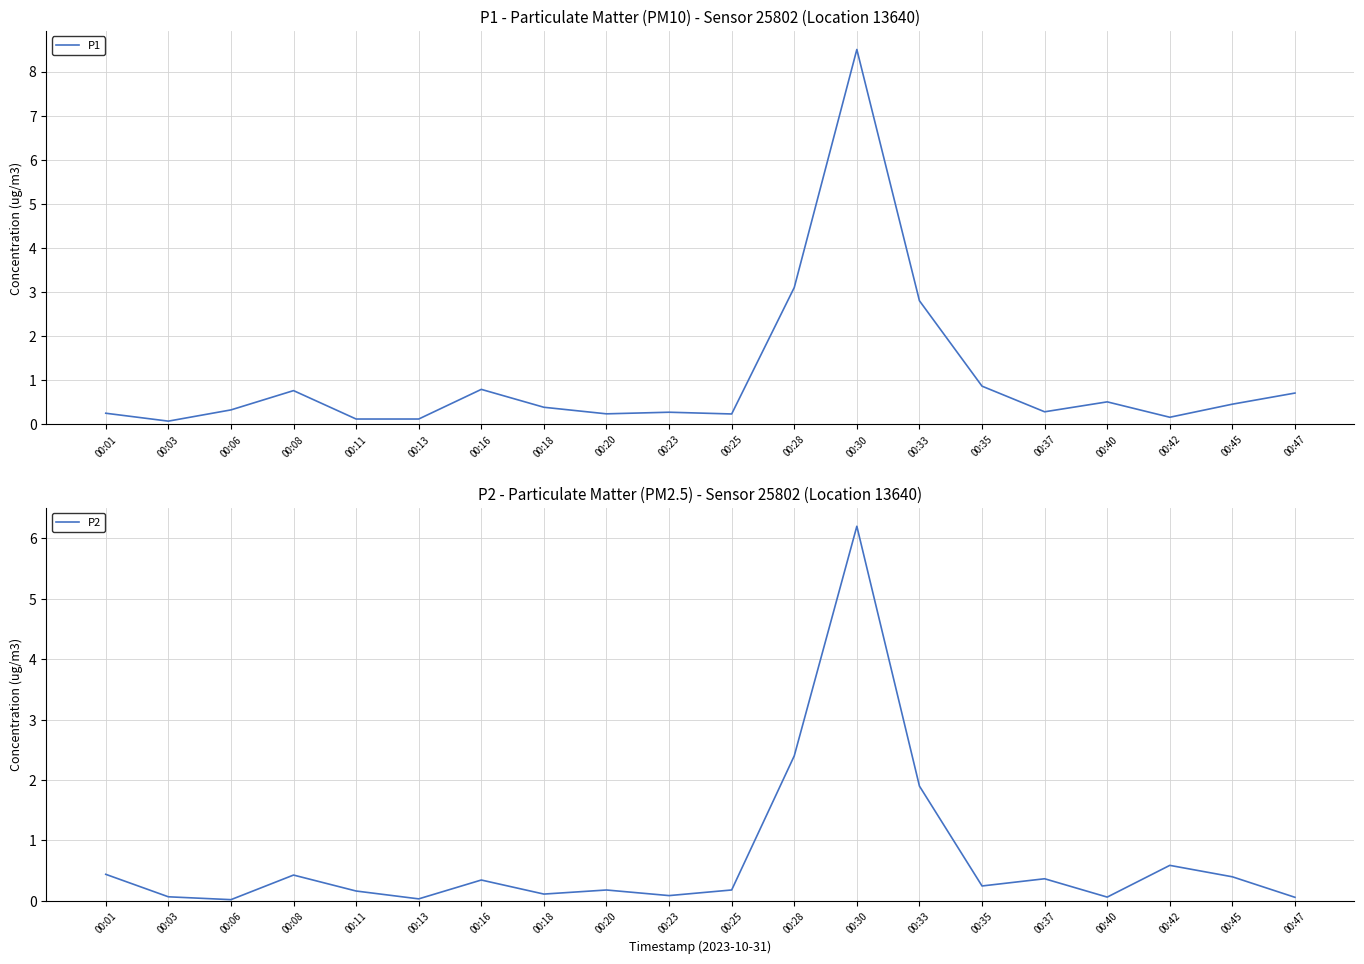

What is the total value across all series at 00:18?

0.5